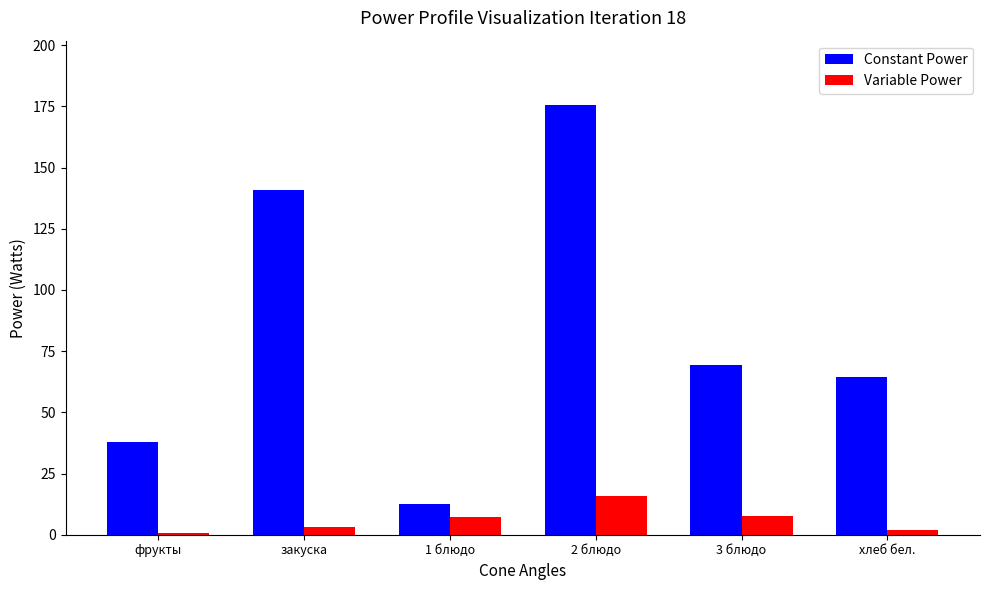

What is the difference between the Variable Power values at закуска and 3 блюдо?

4.8